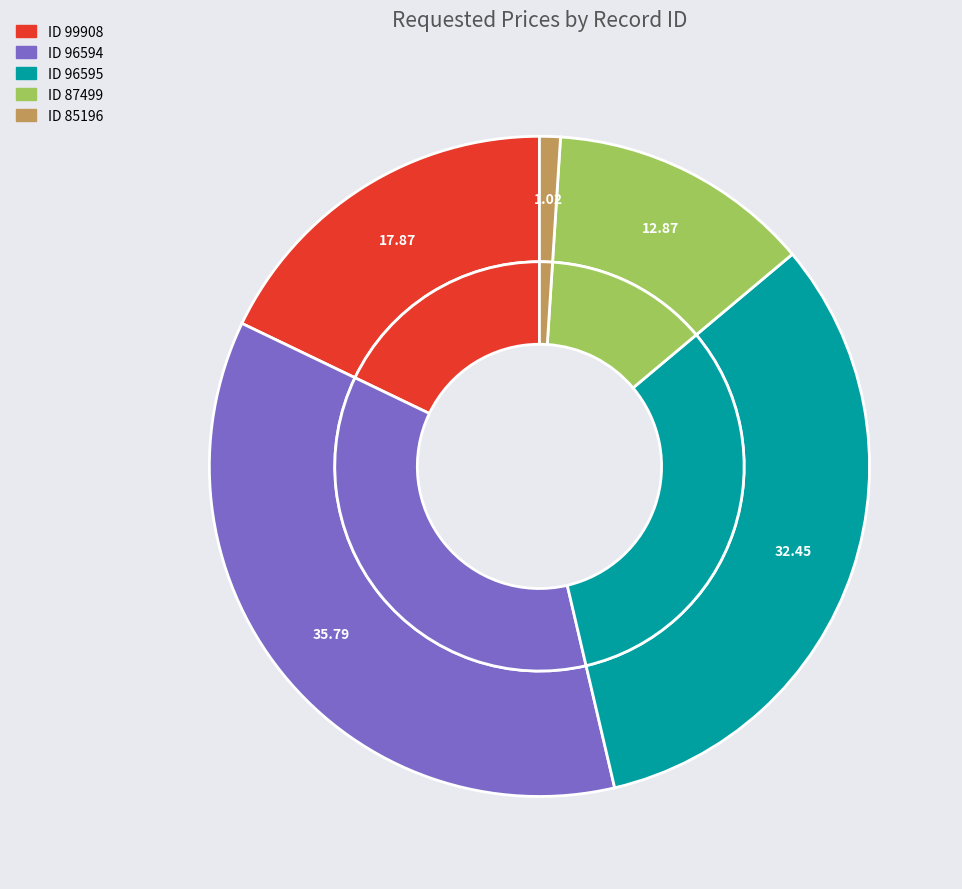

To the nearest percent, what is the difference between the 87499 and 99908 slice percentages?

5%